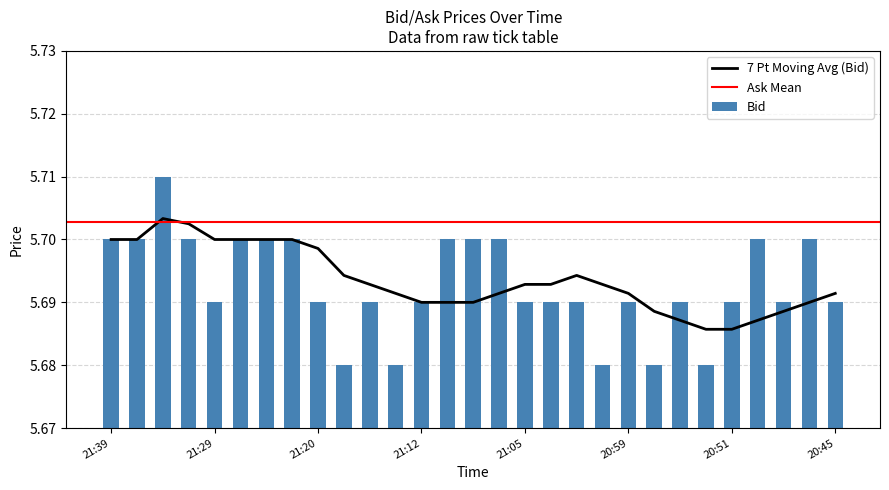

Where is the data nearest to the value 5?

21:18